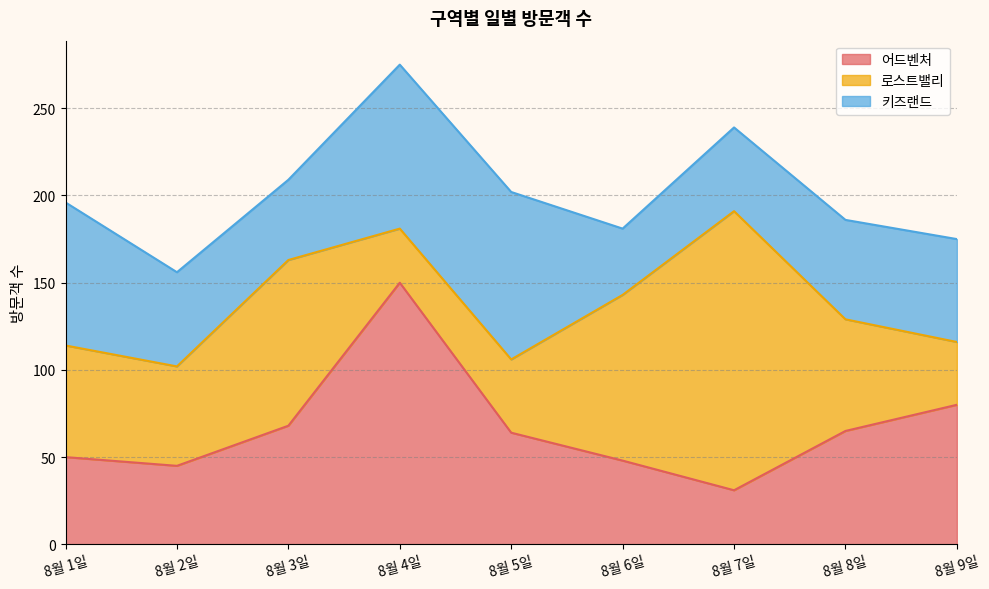

Which series has the widest spread of values?

로스트밸리